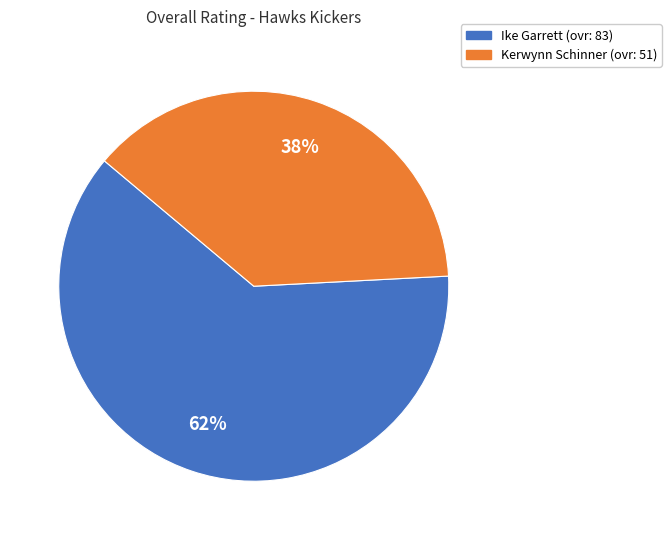

True or false: Ike Garrett accounts for 62% of the total.

True